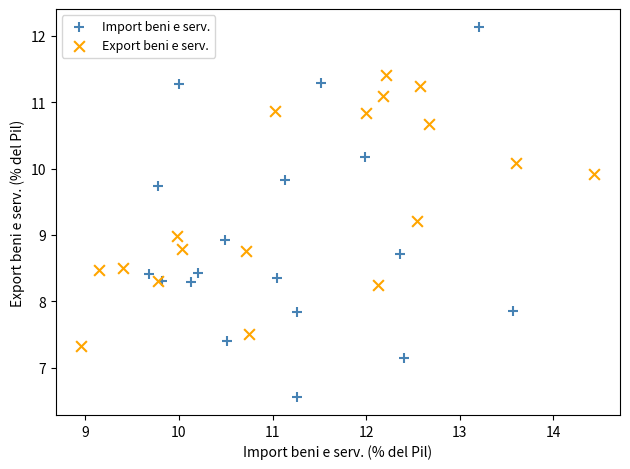

What are all the series names shown in the legend?

Import beni e serv., Export beni e serv.